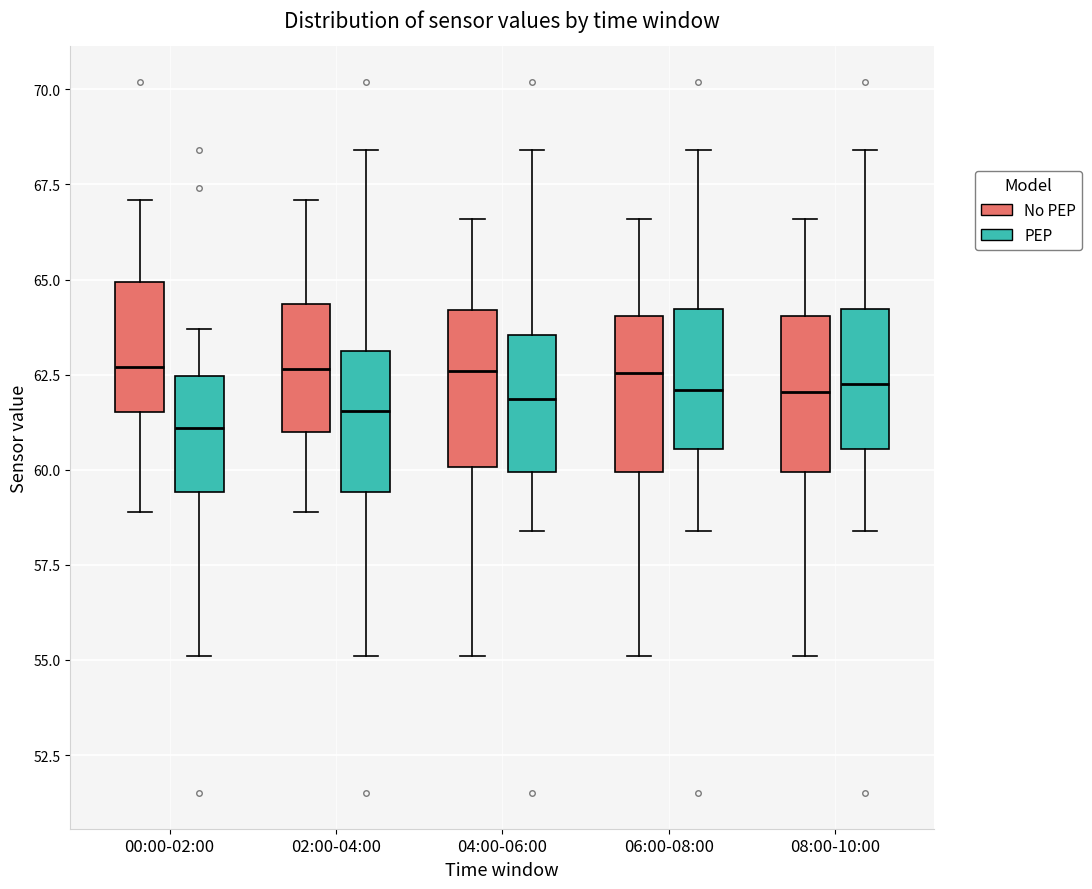

Reading left to right, transcribe this box plot: for each box, give where its median line is, the range the box spans, and where its two whiskers end, as read against the y-axis. The values are not printed on the chart, so give them approximately, as read against the axis.

00:00-02:00 (No PEP): median 62.5, box 61.5 to 65.0, whiskers 59.0 to 67.0
00:00-02:00 (PEP): median 61.0, box 59.5 to 62.5, whiskers 55.0 to 63.5
02:00-04:00 (No PEP): median 62.5, box 61.0 to 64.5, whiskers 59.0 to 67.0
02:00-04:00 (PEP): median 61.5, box 59.5 to 63.0, whiskers 55.0 to 68.5
04:00-06:00 (No PEP): median 62.5, box 60.0 to 64.0, whiskers 55.0 to 66.5
04:00-06:00 (PEP): median 62.0, box 60.0 to 63.5, whiskers 58.5 to 68.5
06:00-08:00 (No PEP): median 62.5, box 60.0 to 64.0, whiskers 55.0 to 66.5
06:00-08:00 (PEP): median 62.0, box 60.5 to 64.0, whiskers 58.5 to 68.5
08:00-10:00 (No PEP): median 62.0, box 60.0 to 64.0, whiskers 55.0 to 66.5
08:00-10:00 (PEP): median 62.5, box 60.5 to 64.0, whiskers 58.5 to 68.5